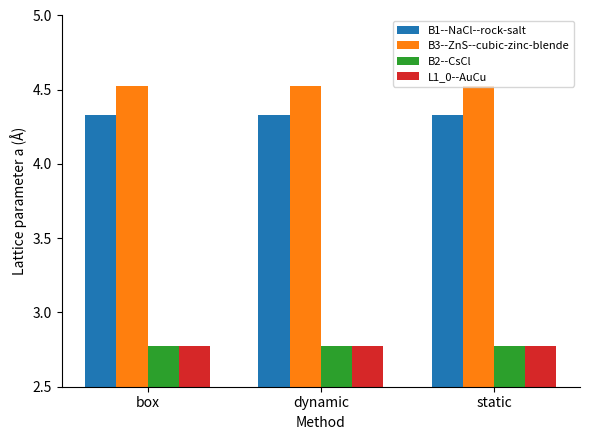

What is the highest value of the B3--ZnS--cubic-zinc-blende series?

4.5